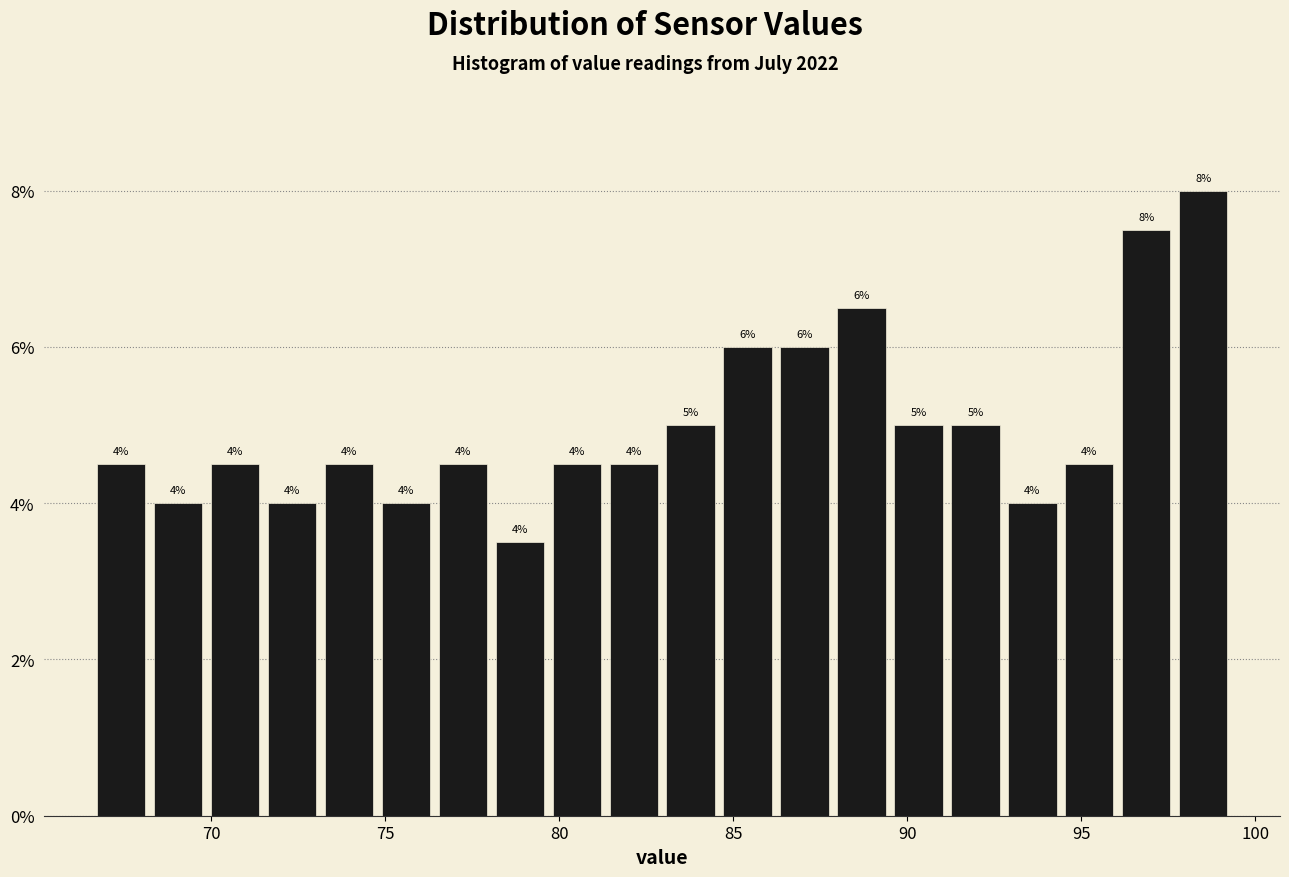

Around what value on the x-axis is the tallest bar? Give the approximate position of its centre, as read against the axis.

98.5